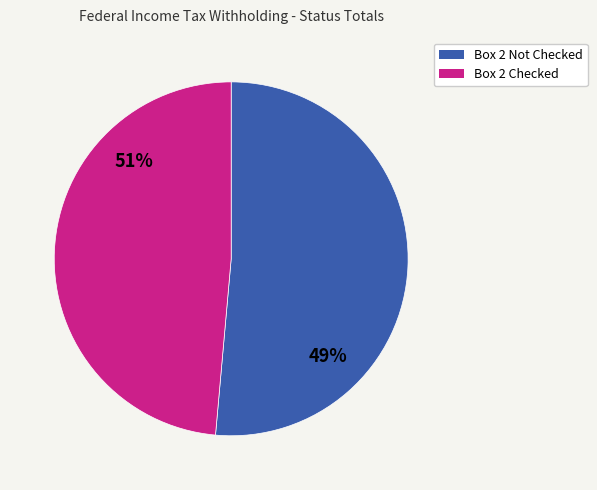

The Head of Household, Box 2 Checked slice represents 3% of the pie. True or false?

False